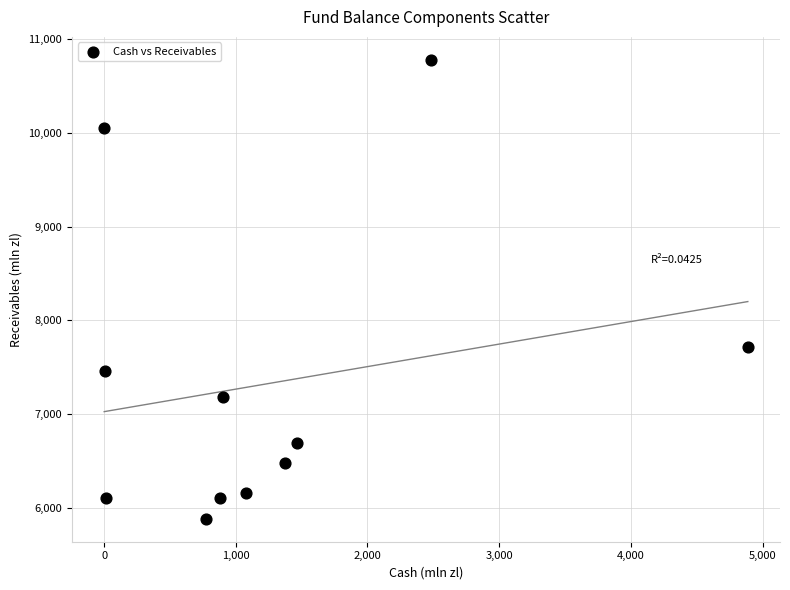

What is the average Y value?

7329.7